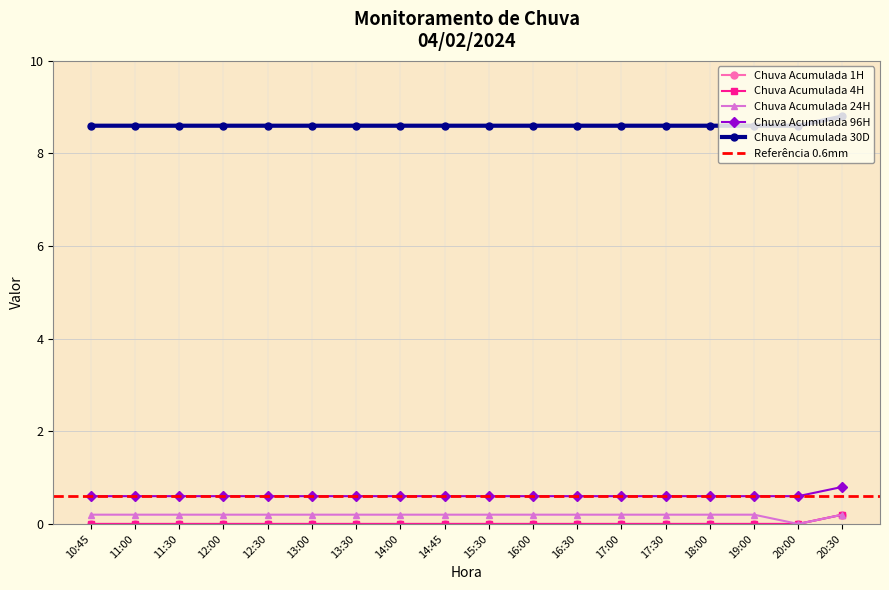

Which category has the lowest value in the Chuva Acumulada 30D series?

10:45